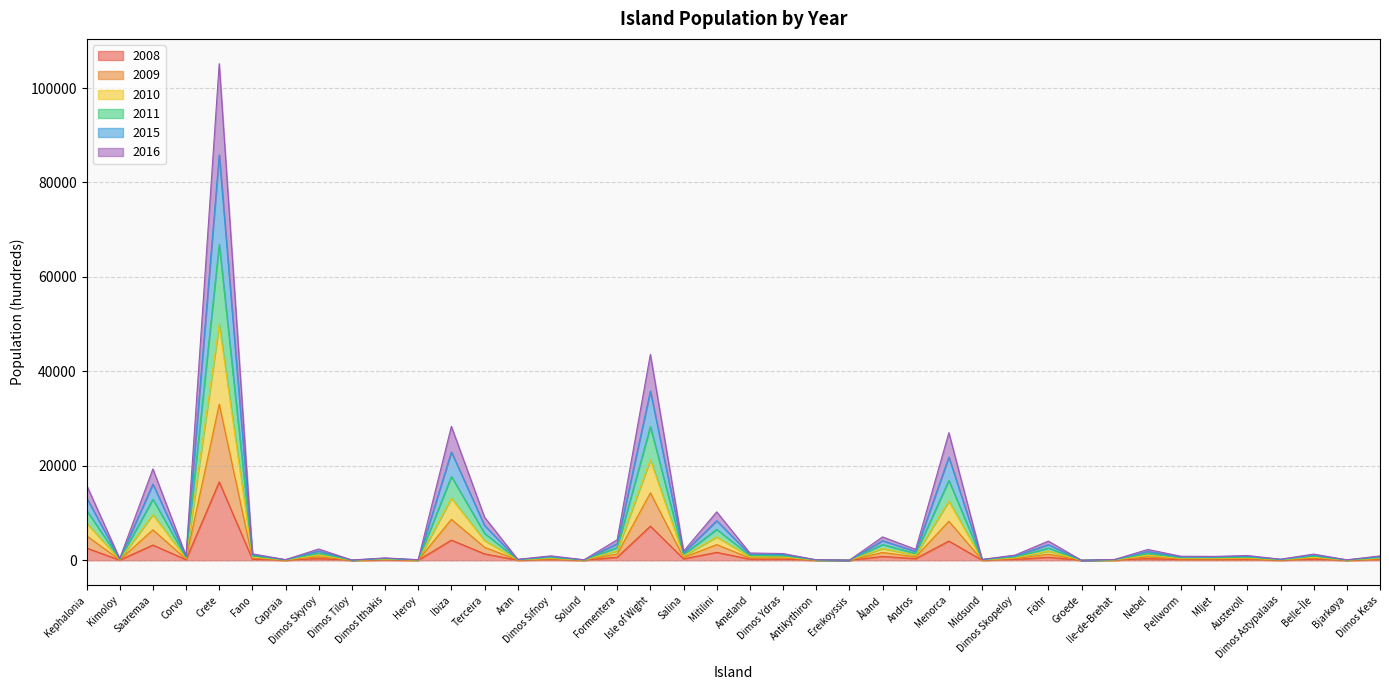

Between Mitilini and Fano, which is larger?

Mitilini